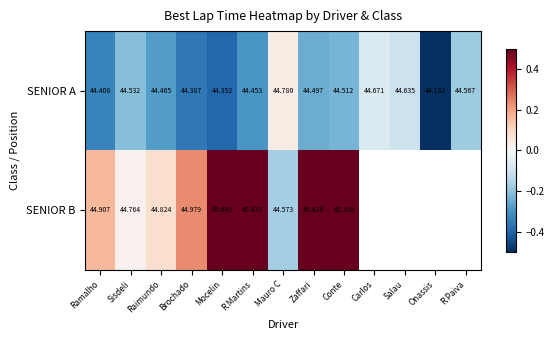

At which label is SENIOR A closest to 44?

Onassis